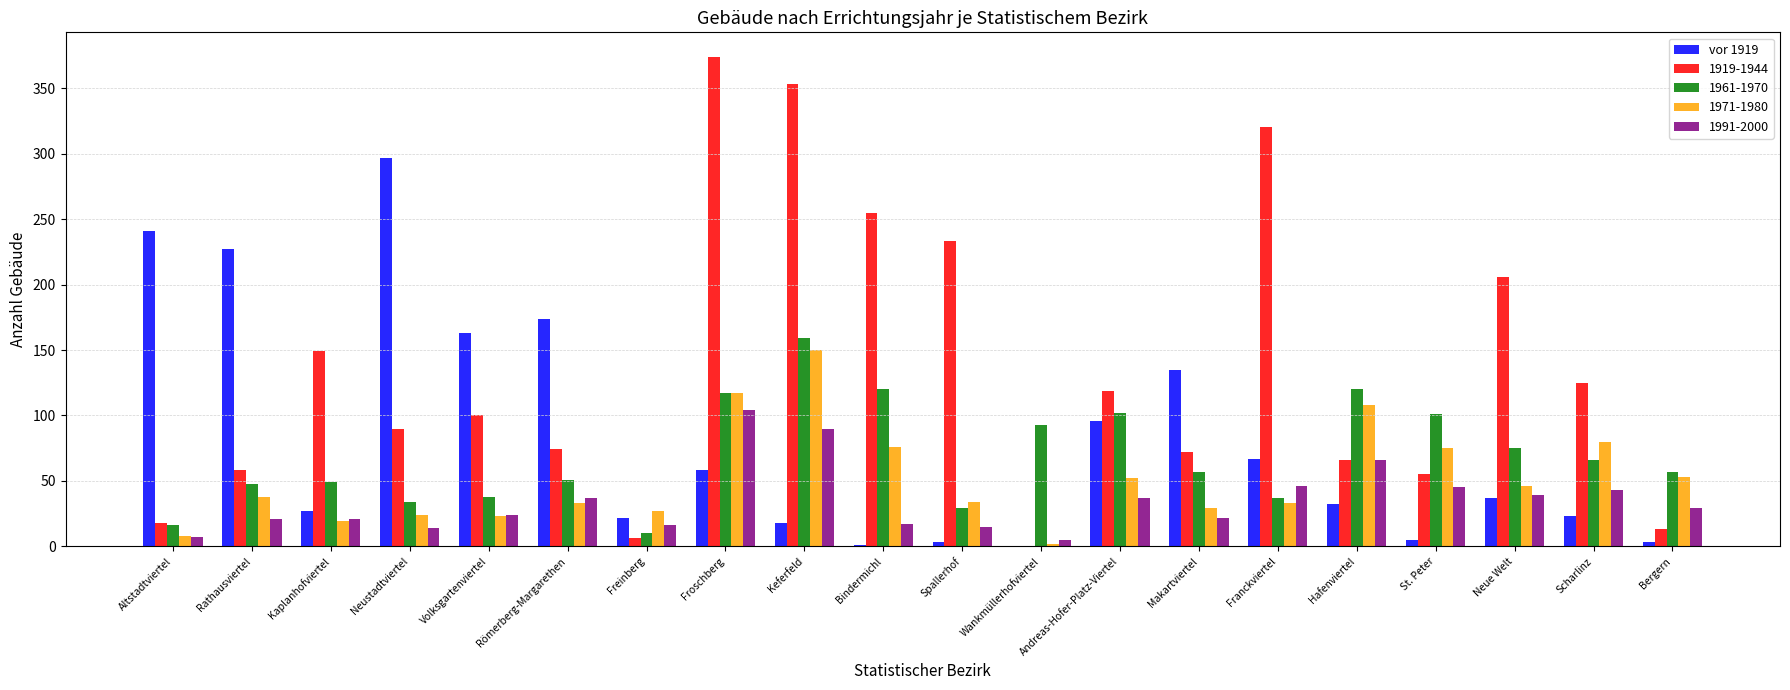

At which label does 1961-1970 reach its peak?

Keferfeld